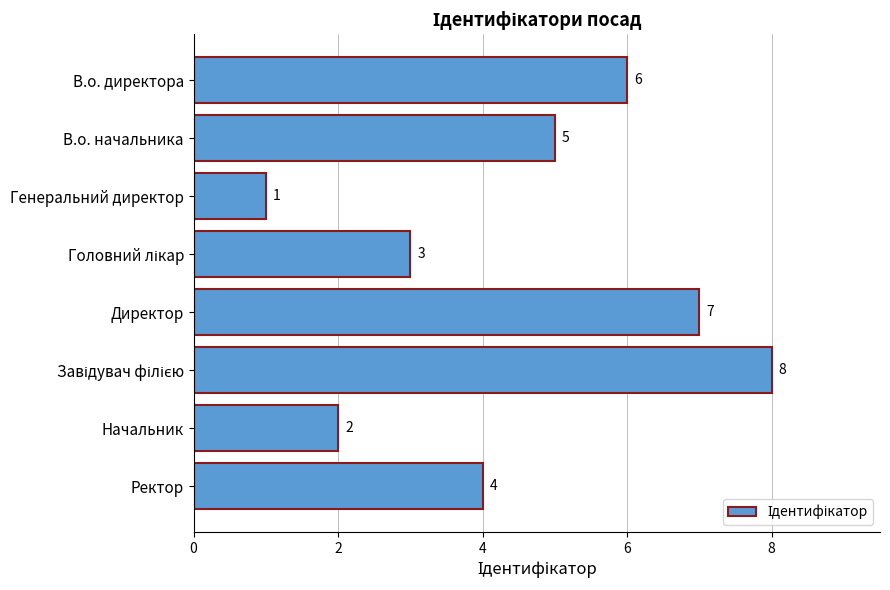

True or false: the data shows 2 at Начальник.

True